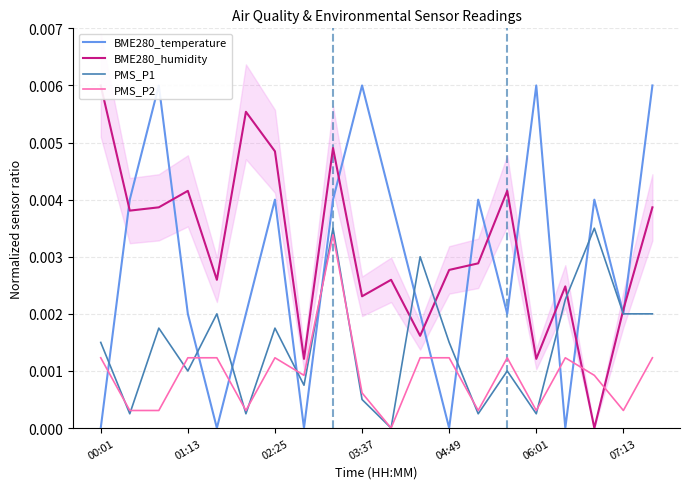

In BME280_temperature, how many points are higher than both neighbors (excluding endpoints)?

6